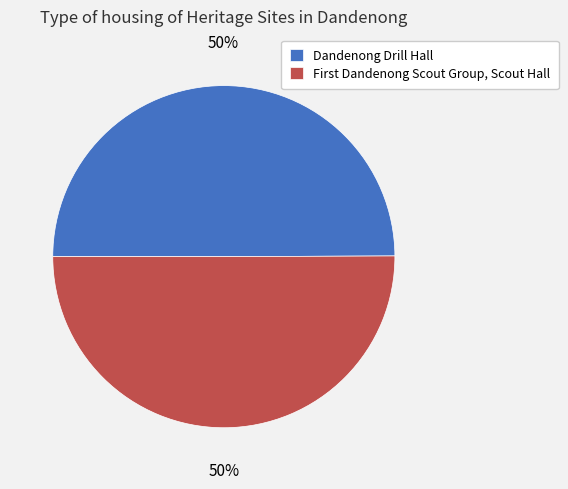

The Dandenong Drill Hall slice represents 50% of the pie. True or false?

True